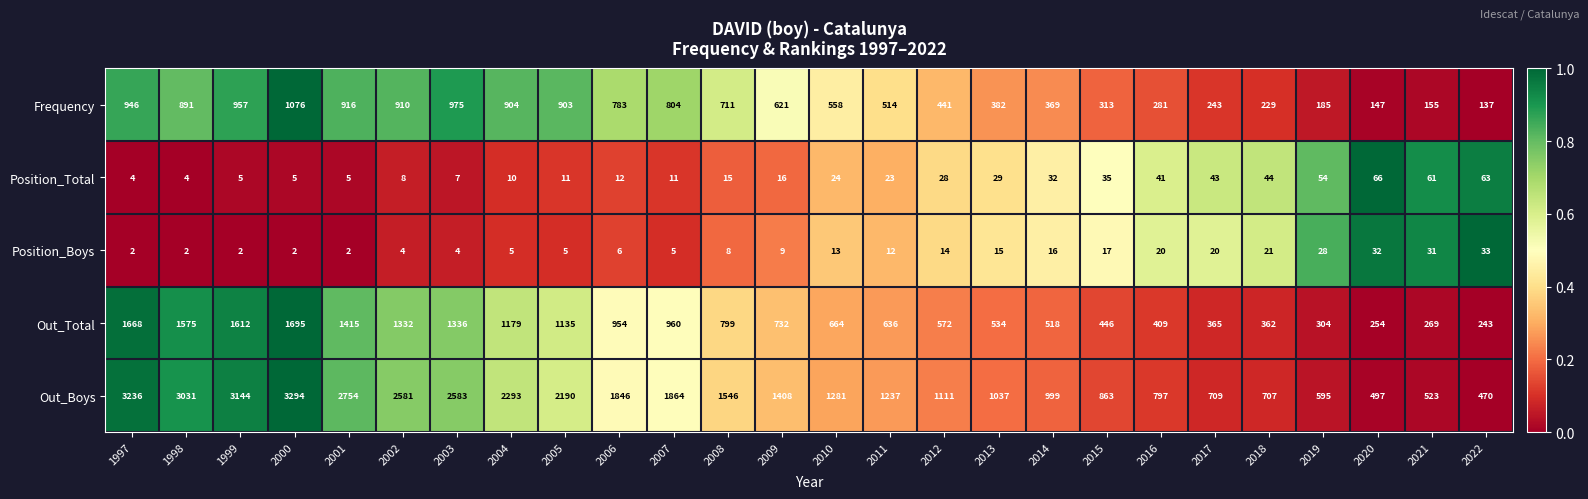

Where is Frequency nearest to the value 606?

2009